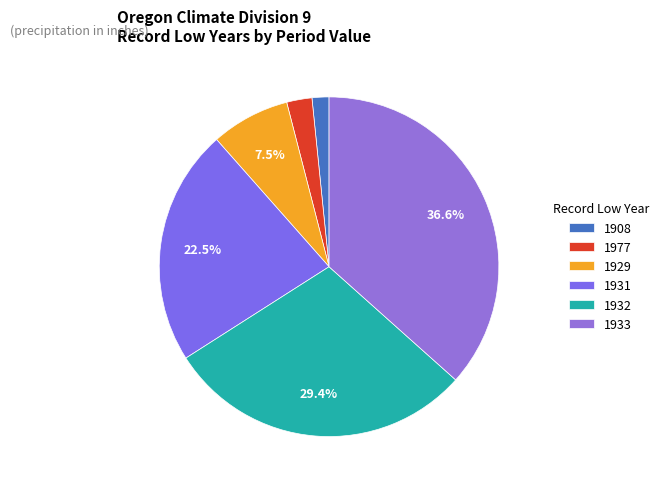

Does 1908 account for over 50% of the chart?

No